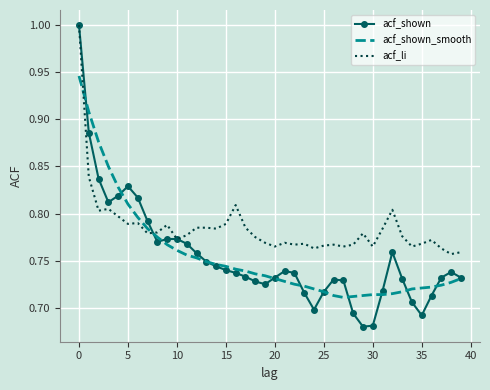

What are all the series names shown in the legend?

acf_shown, acf_shown_smooth, acf_li